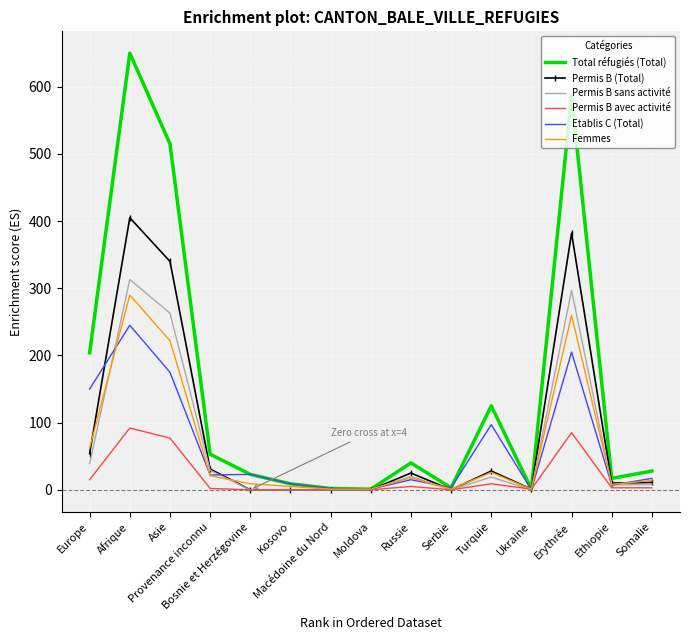

What is the highest value of the Etablis C (Total) series?

245